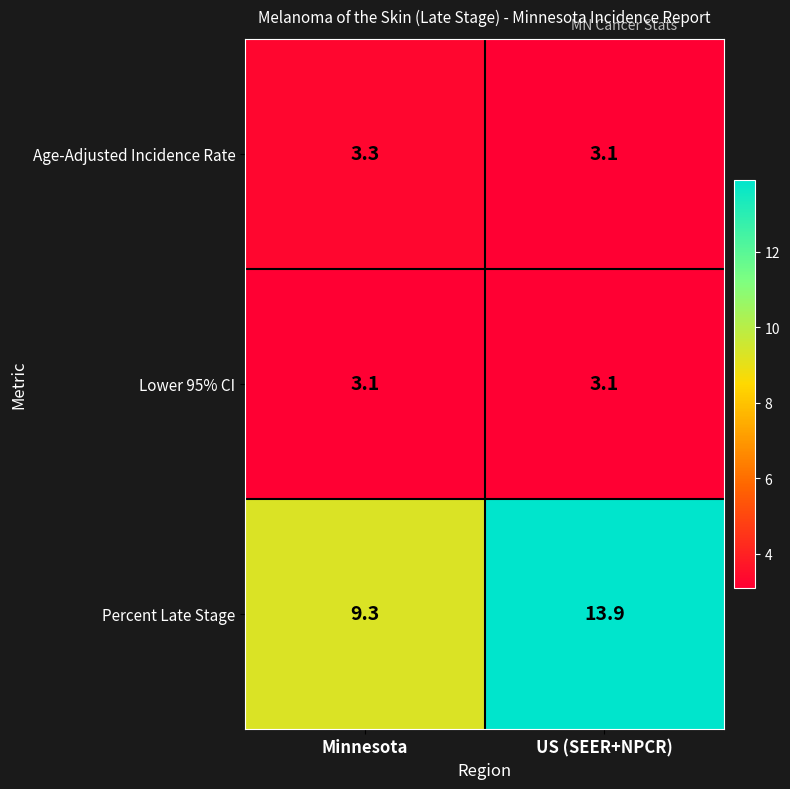

Which series changed the most between Minnesota and US (SEER+NPCR)?

Percent Late Stage